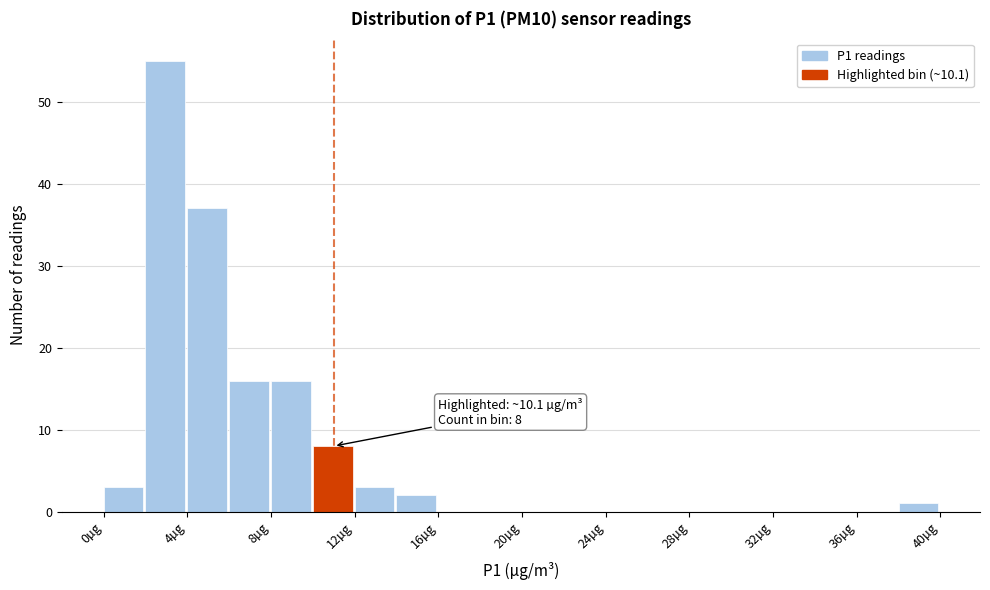

Over which range of the x-axis is the bar tallest?

2 to 4